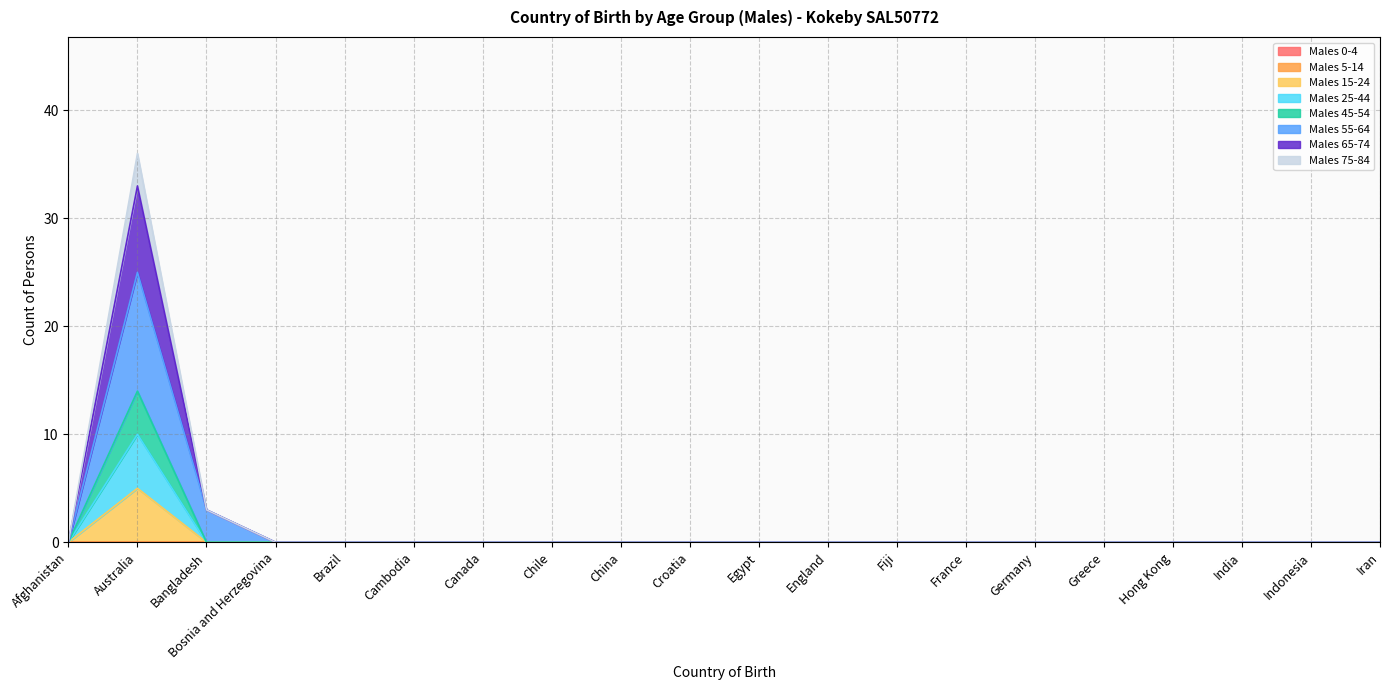

Is it true that Males 45-54 equals 0 at Croatia?

True